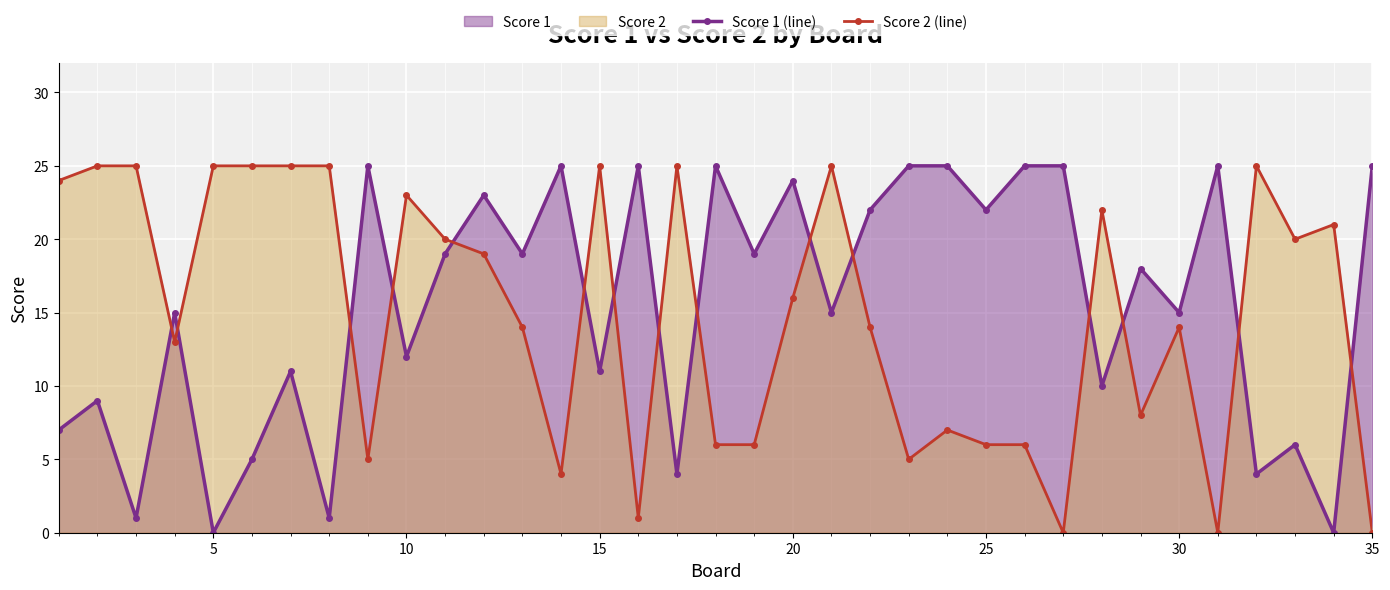

Rank the series at 5 from highest to lowest value.

Score 2 (line), Score 1 (line)